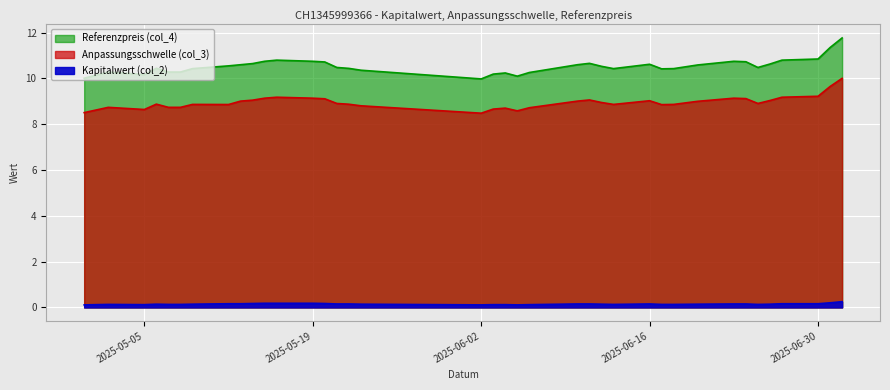

Which series has the widest spread of values?

Referenzpreis (col_4)